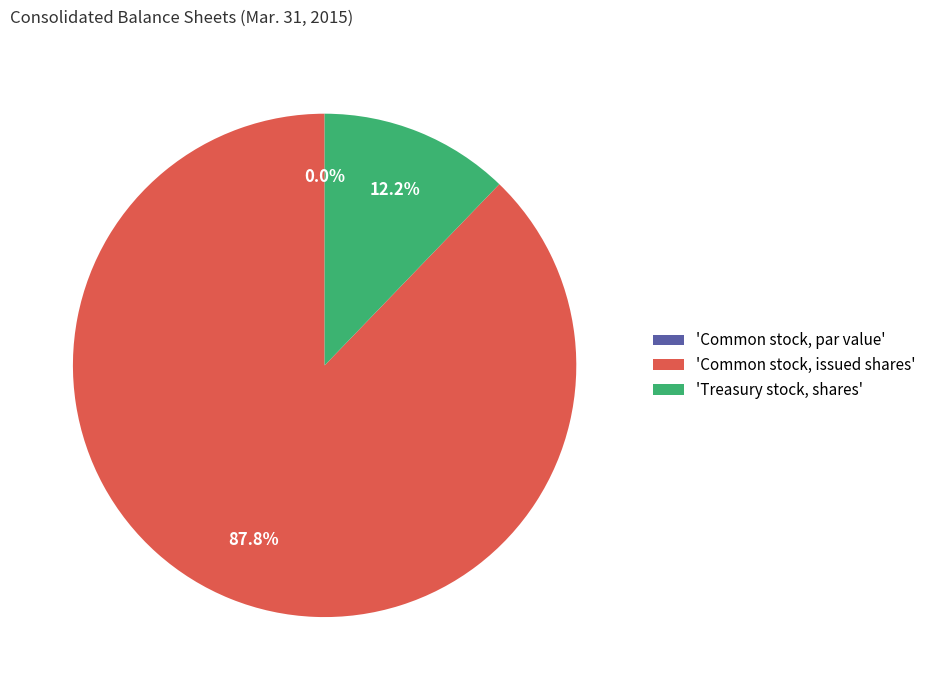

Combined, what portion of the pie is Common stock, issued shares and Common stock, par value?

87.8%